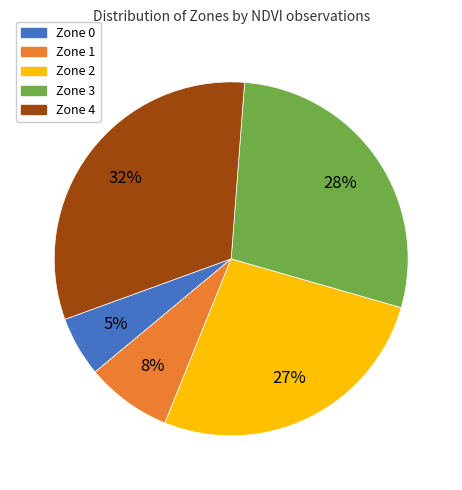

To the nearest percent, what portion does Zone 3 represent?

28%